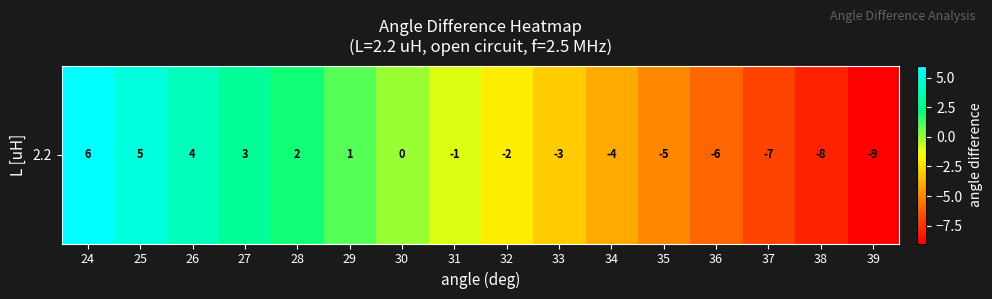

Which has a higher value, 24 or 26?

24